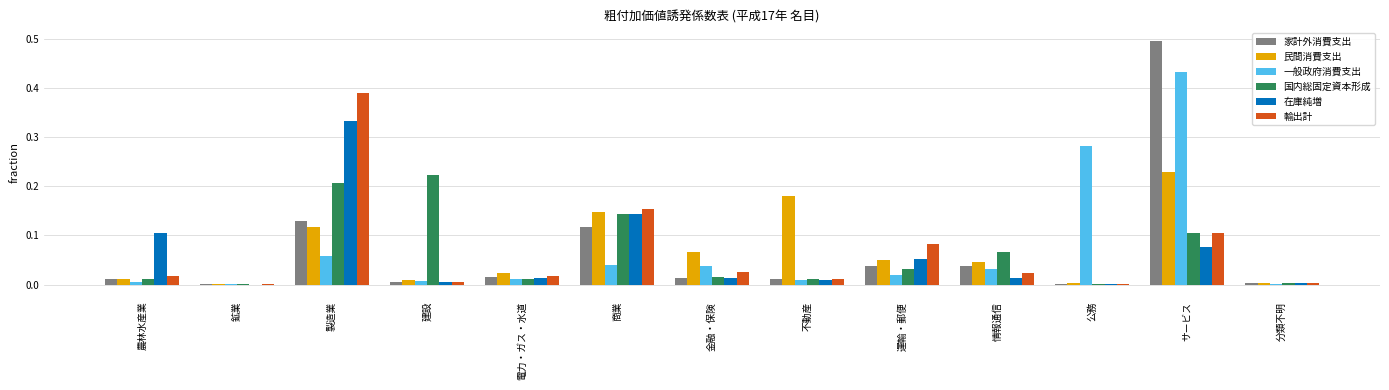

Which series has the widest spread of values?

家計外消費支出